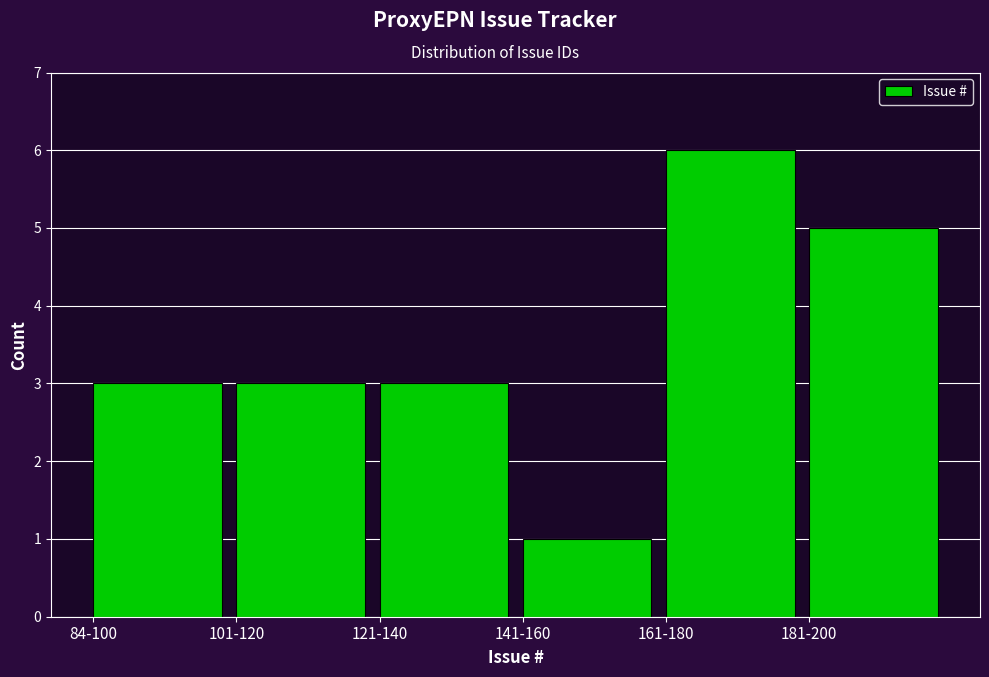

Reading right to left, extract all data points from this chart.

5	6	1	3	3	3